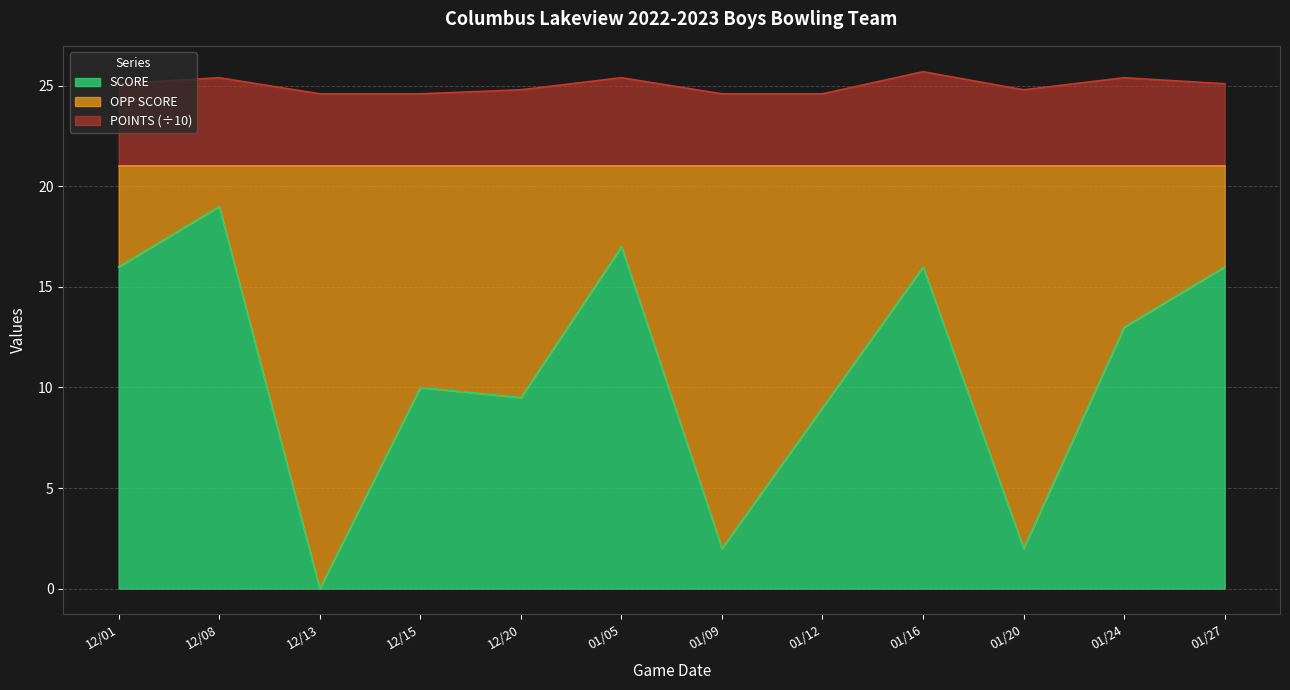

Which has a higher value, 01/16 or 01/27?

01/16